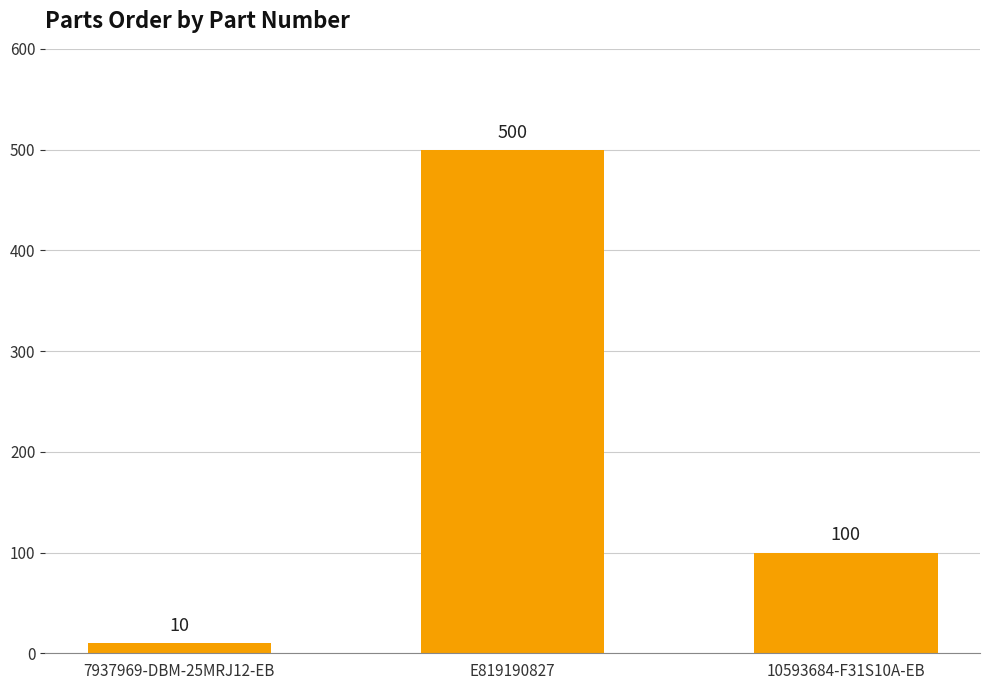

Which has a higher value, 7937969-DBM-25MRJ12-EB or 10593684-F31S10A-EB?

10593684-F31S10A-EB